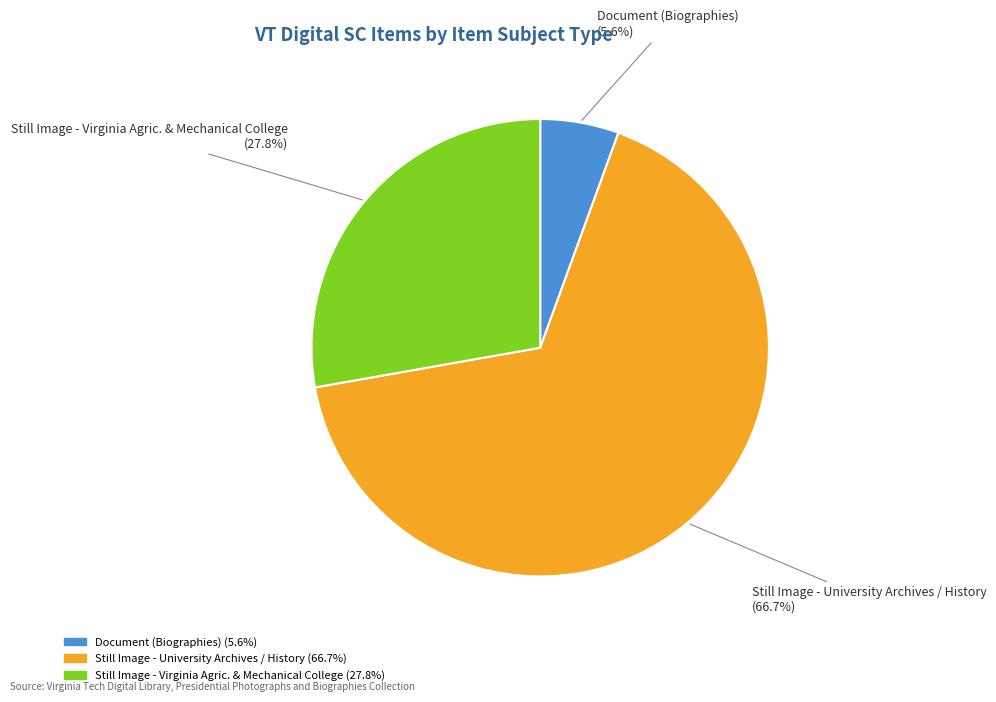

Is there any slice that represents more than half of the pie?

Yes